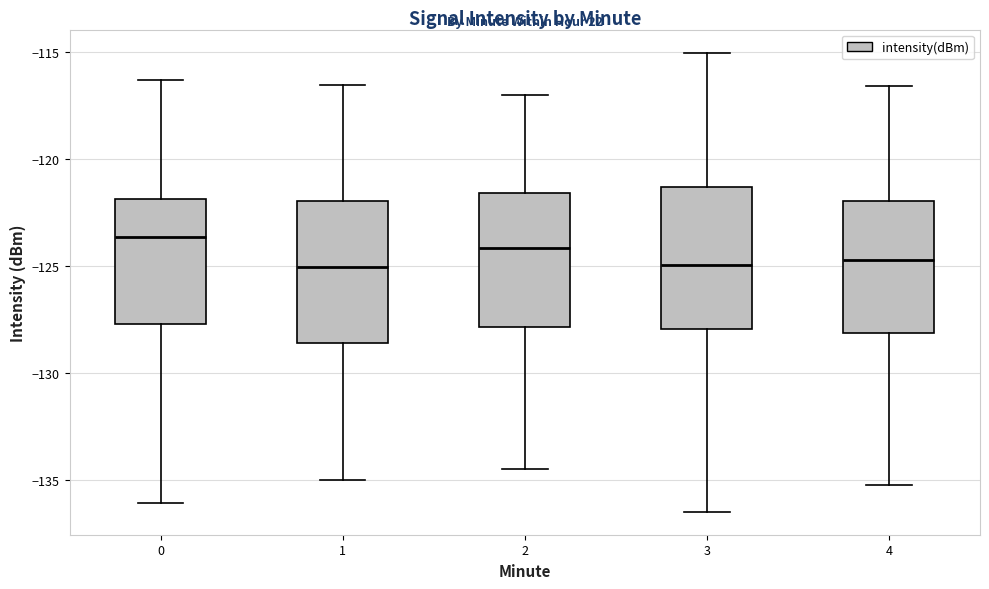

Reading left to right, transcribe this box plot: for each box, give where its median line is, the range the box spans, and where its two whiskers end, as read against the y-axis. The values are not printed on the chart, so give them approximately, as read against the axis.

0: median -123.5, box -127.5 to -122.0, whiskers -136.0 to -116.5
1: median -125.0, box -128.5 to -122.0, whiskers -135.0 to -116.5
2: median -124.0, box -128.0 to -121.5, whiskers -134.5 to -117.0
3: median -125.0, box -128.0 to -121.5, whiskers -136.5 to -115.0
4: median -124.5, box -128.0 to -122.0, whiskers -135.0 to -116.5